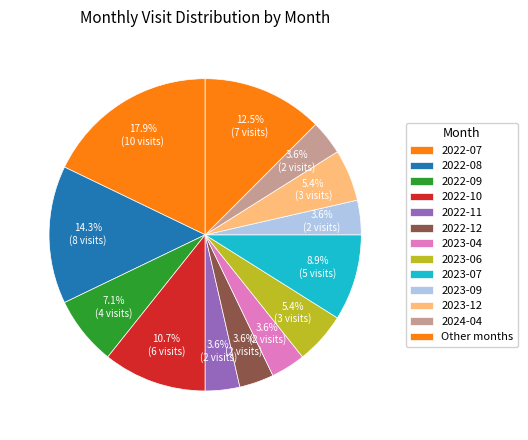

To the nearest percent, what percentage of the pie is 2023-12?

5%